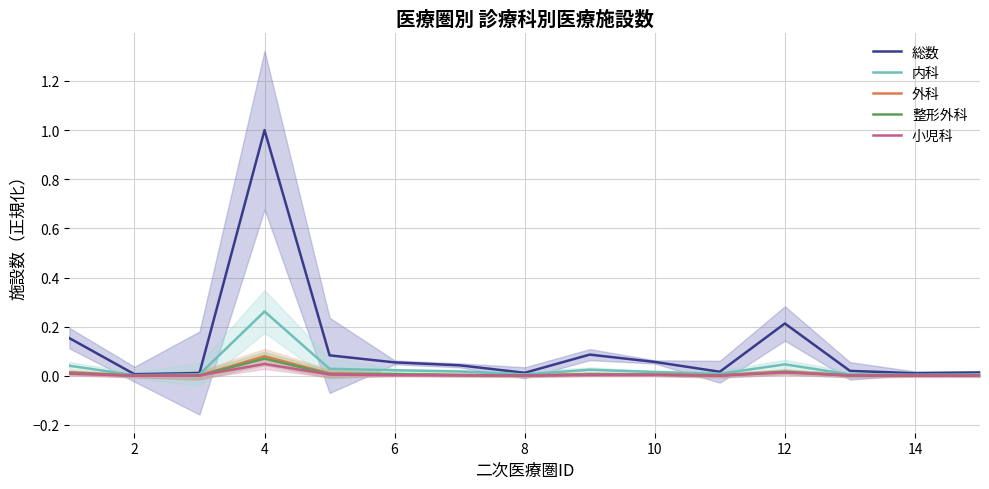

What is the difference between the maximum and minimum values in the 内科 series?

0.3